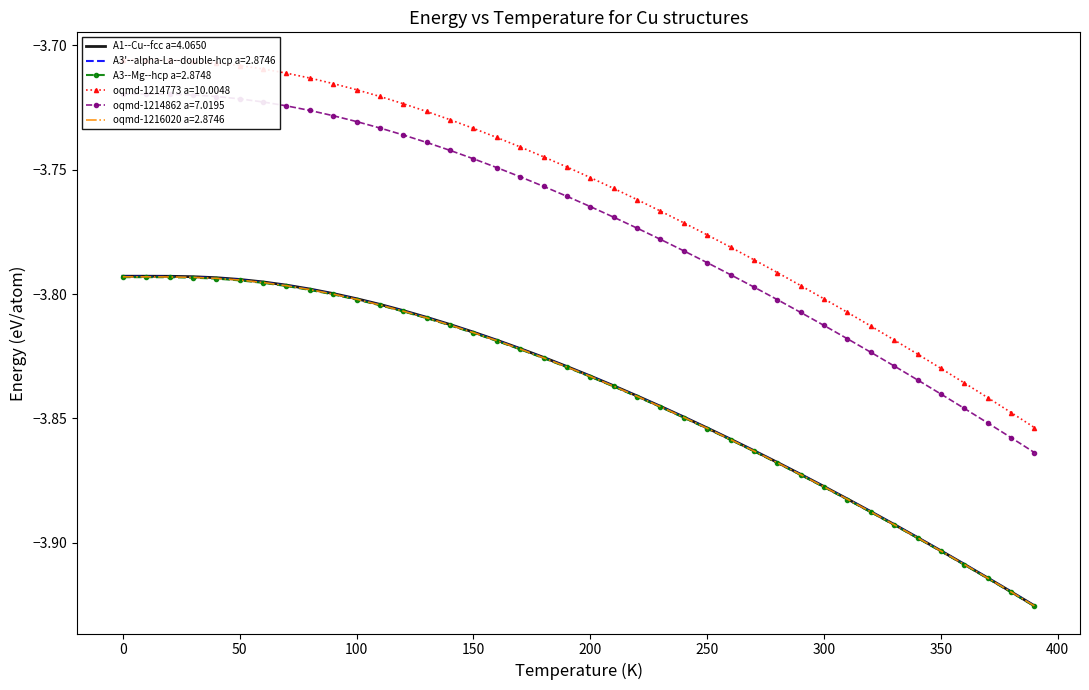

Is it true that A3'--alpha-La--double-hcp a=2.8746 equals -6.0 at 200?

False